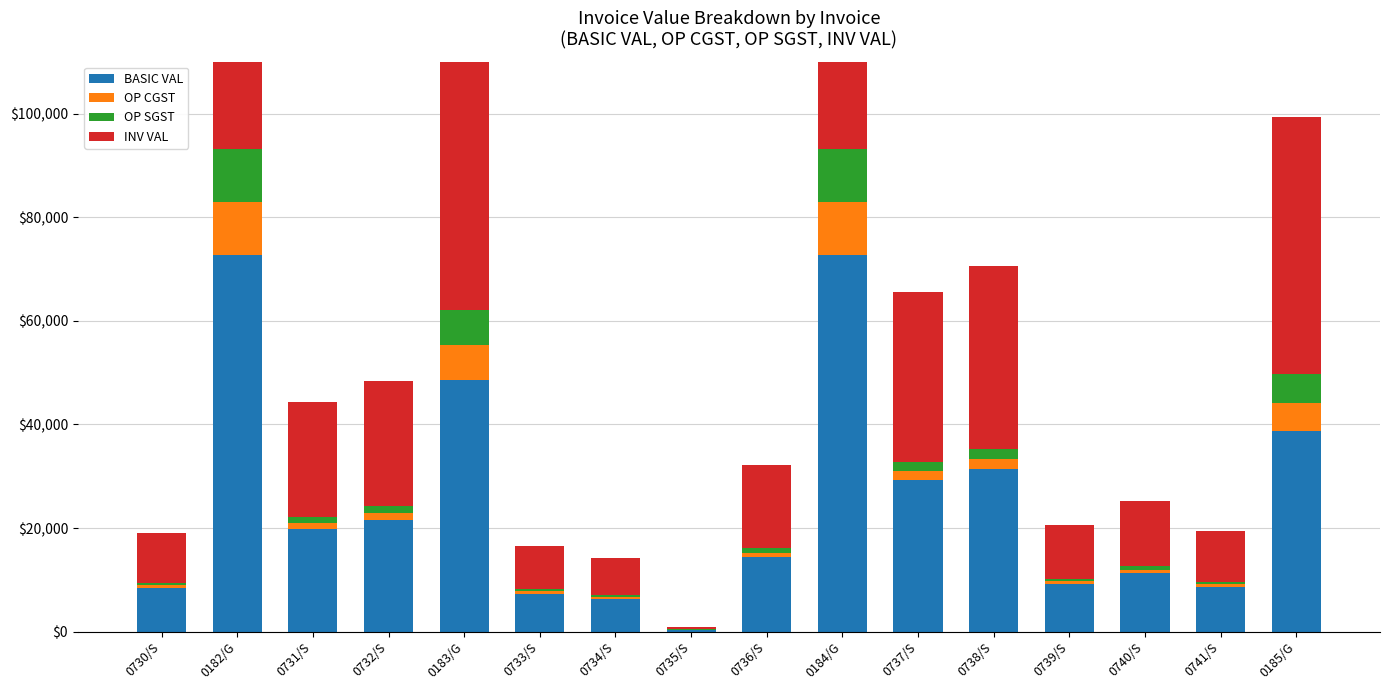

Reading left to right, what are all the values shown in this chart?

BASIC VAL: 8475.0	72747.0	19775.0	21600.0	48498.0	7345.0	6384.5	395.5	14400.0	72747.0	29304.9	31473.0	9162.1	11300.0	8640.0	38798.4
OP CGST: 508.5	10184.6	1186.5	1296.0	6789.7	440.7	383.1	23.7	864.0	10184.6	1758.3	1888.4	549.7	678.0	518.4	5431.8
OP SGST: 508.5	10184.6	1186.5	1296.0	6789.7	440.7	383.1	23.7	864.0	10184.6	1758.3	1888.4	549.7	678.0	518.4	5431.8
INV VAL: 9492.0	93116.2	22148.0	24192.0	62077.4	8226.4	7150.6	443.0	16128.0	93116.2	32821.4	35249.8	10261.6	12656.0	9676.8	49662.0